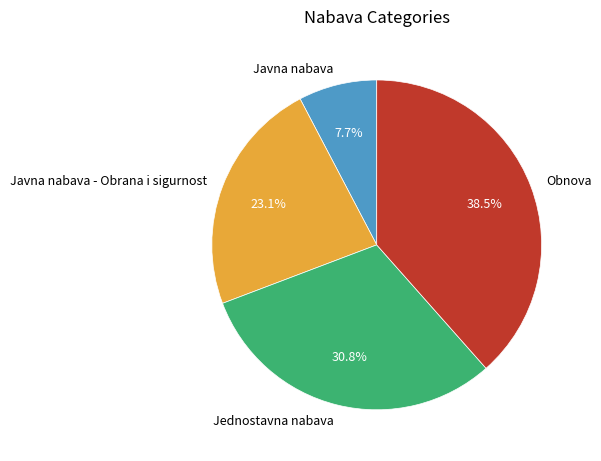

What is the total percentage of Javna nabava - Obrana i sigurnost and Javna nabava?

30.8%